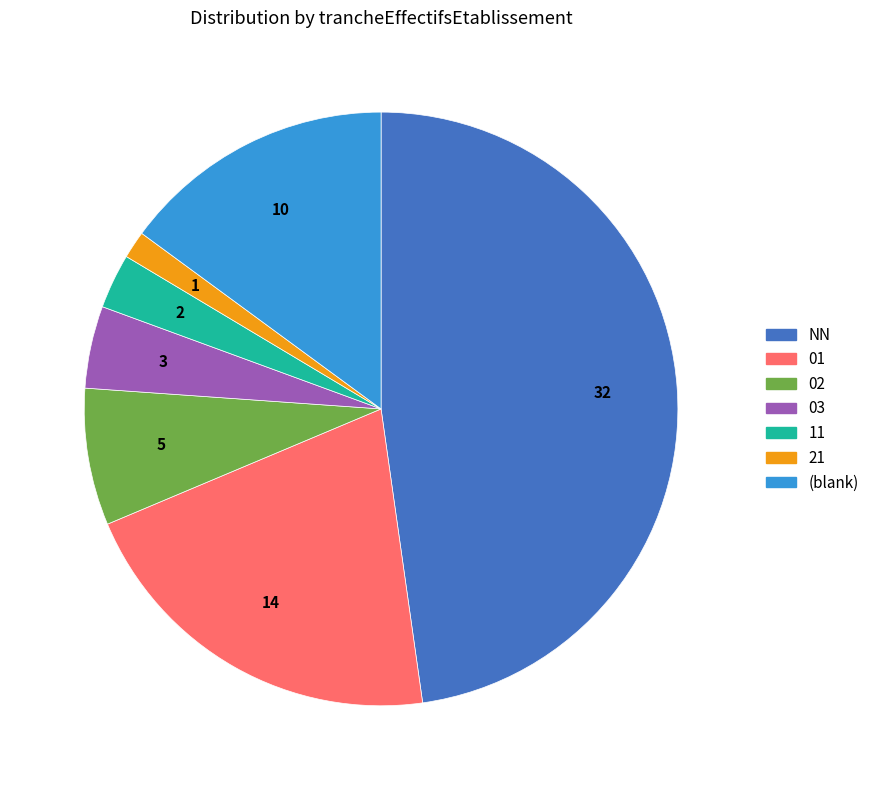

Rank the categories by value from lowest to highest.

21, 11, 03, 02, (blank), 01, NN